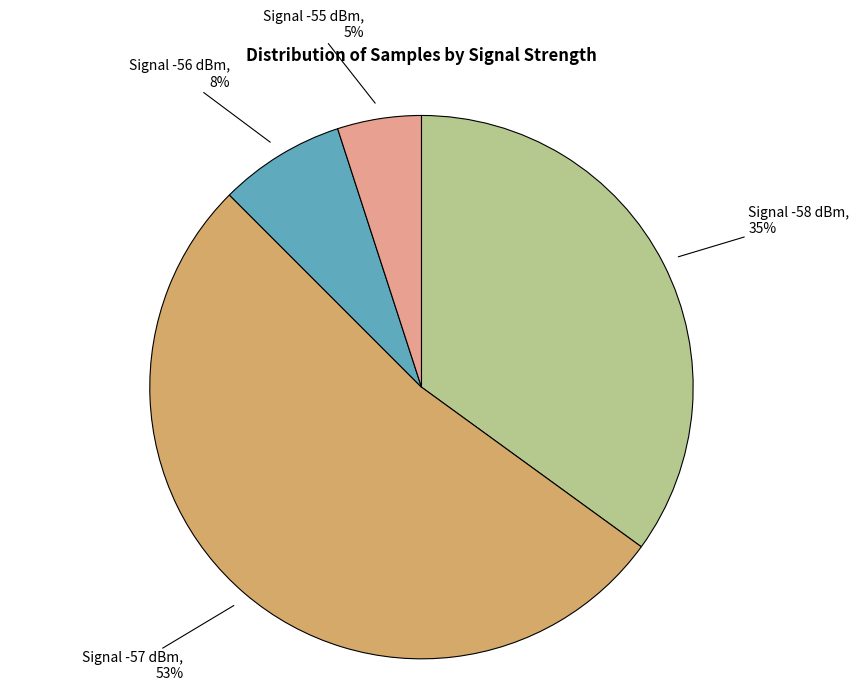

Do Signal -58 dBm and Signal -55 dBm together represent more than half of the pie?

No